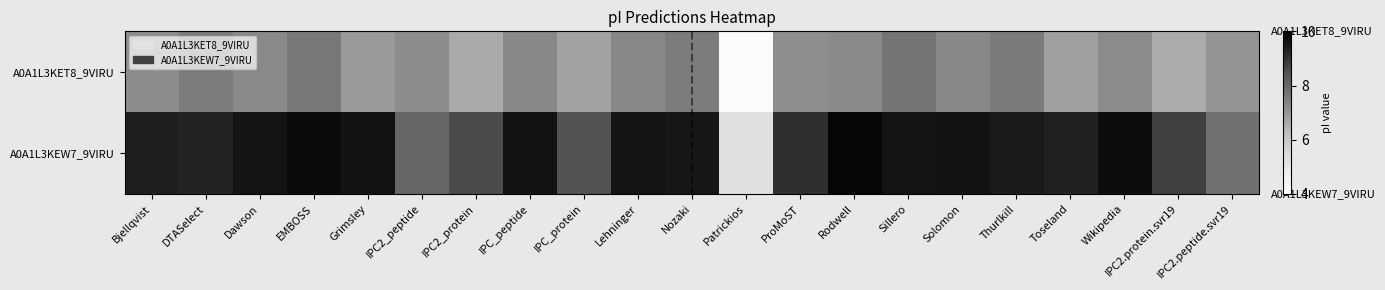

Which has a higher value, Toseland or IPC_peptide?

IPC_peptide